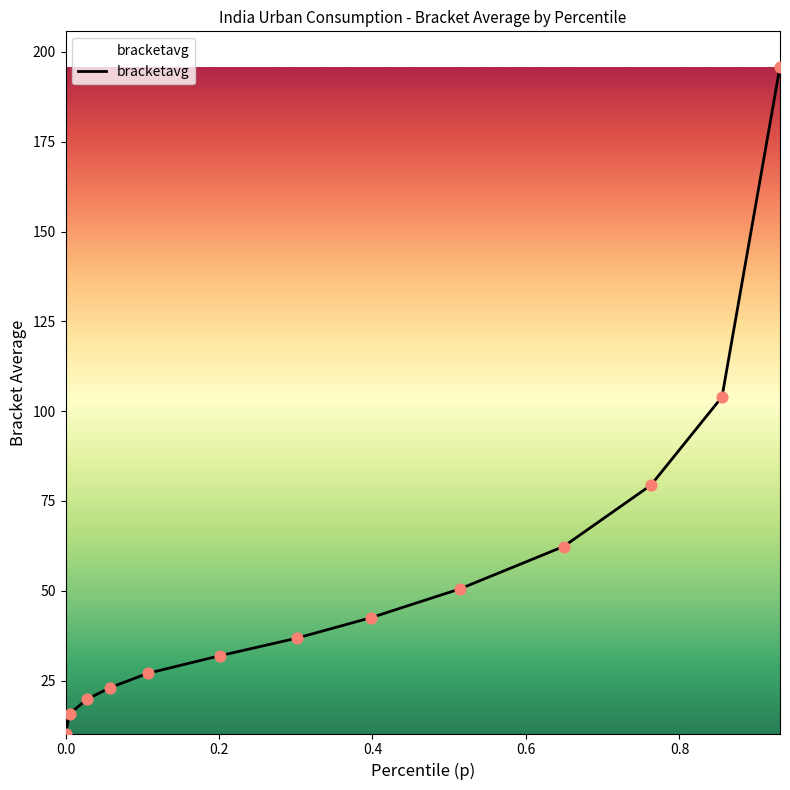

What is the smallest value displayed?

10.3